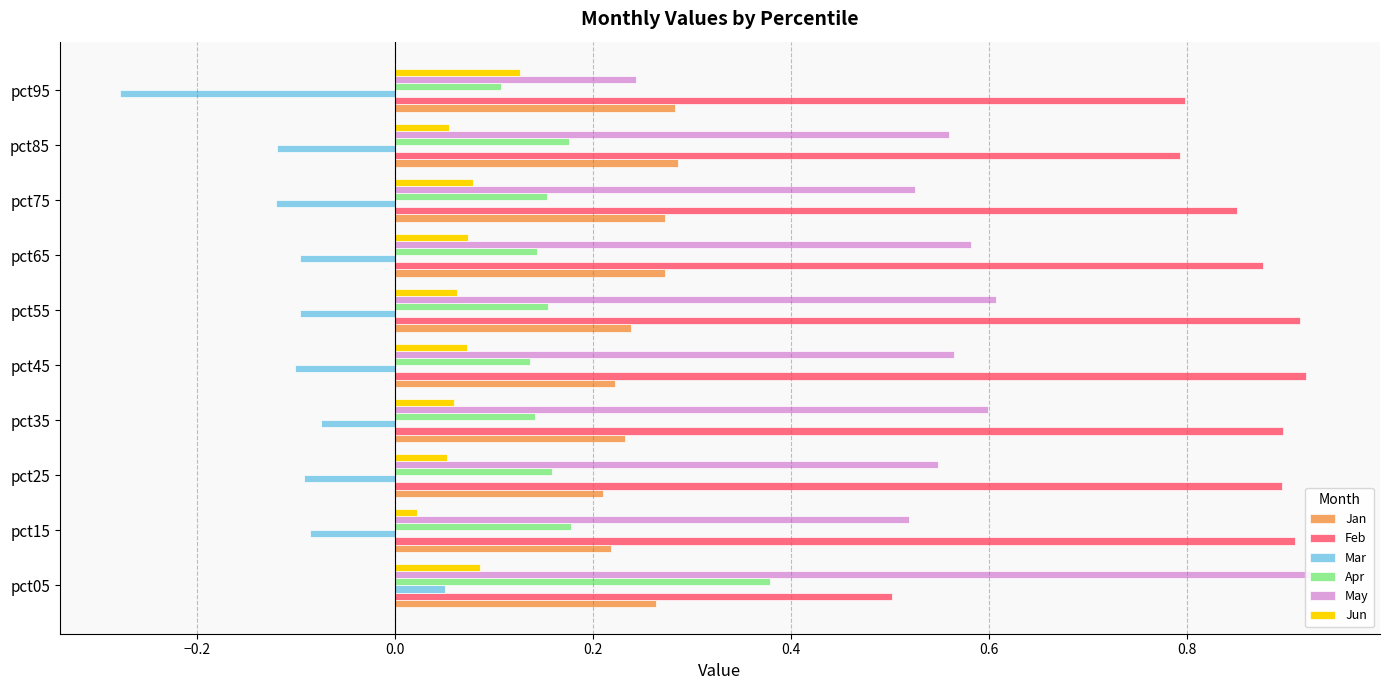

What is the value of the Mar bar at the 3rd from the left?

-0.1